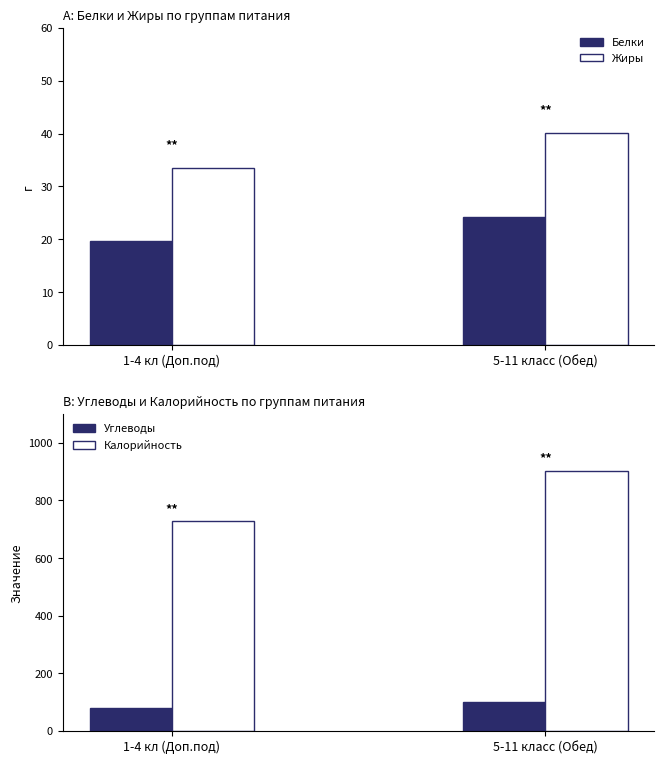

Rank the categories by Углеводы value from highest to lowest.

5-11 класс (Обед), 1-4 кл (Доп.под)